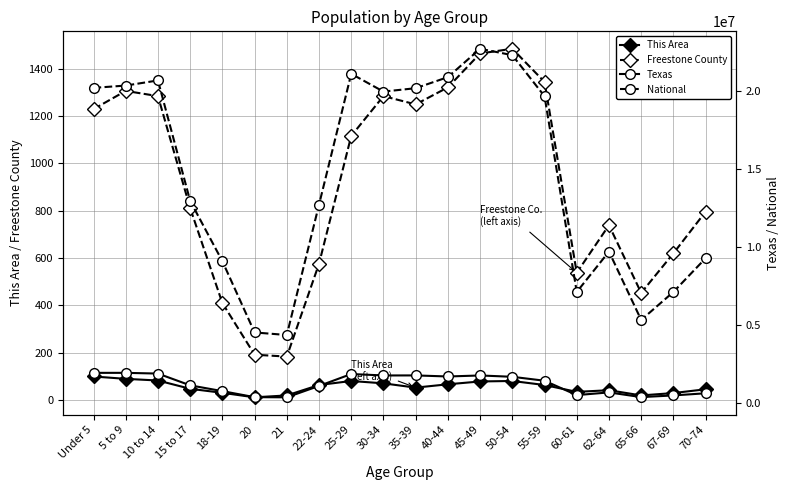

What are all the series names shown in the legend?

This Area, Freestone County, Texas, National